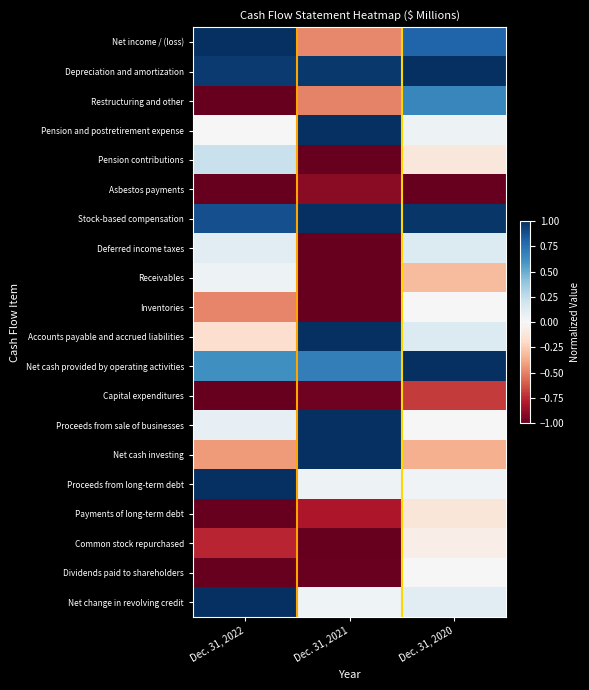

Rank the series by their maximum value, from lowest to highest.

Asbestos payments, Capital expenditures, Payments of long-term debt, Common stock repurchased, Inventories, Dividends paid to shareholders, Receivables, Deferred income taxes, Pension contributions, Restructuring and other, Stock-based compensation, Net change in revolving credit, Depreciation and amortization, Net income / (loss), Accounts payable and accrued liabilities, Net cash provided by operating activities, Net cash investing, Pension and postretirement expense, Proceeds from sale of businesses, Proceeds from long-term debt